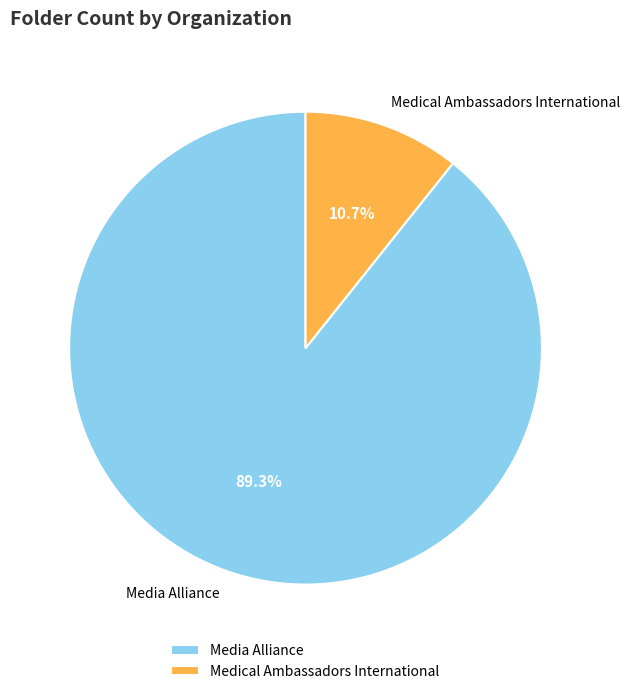

Which has a higher value, Medical Ambassadors International or Media Alliance?

Media Alliance